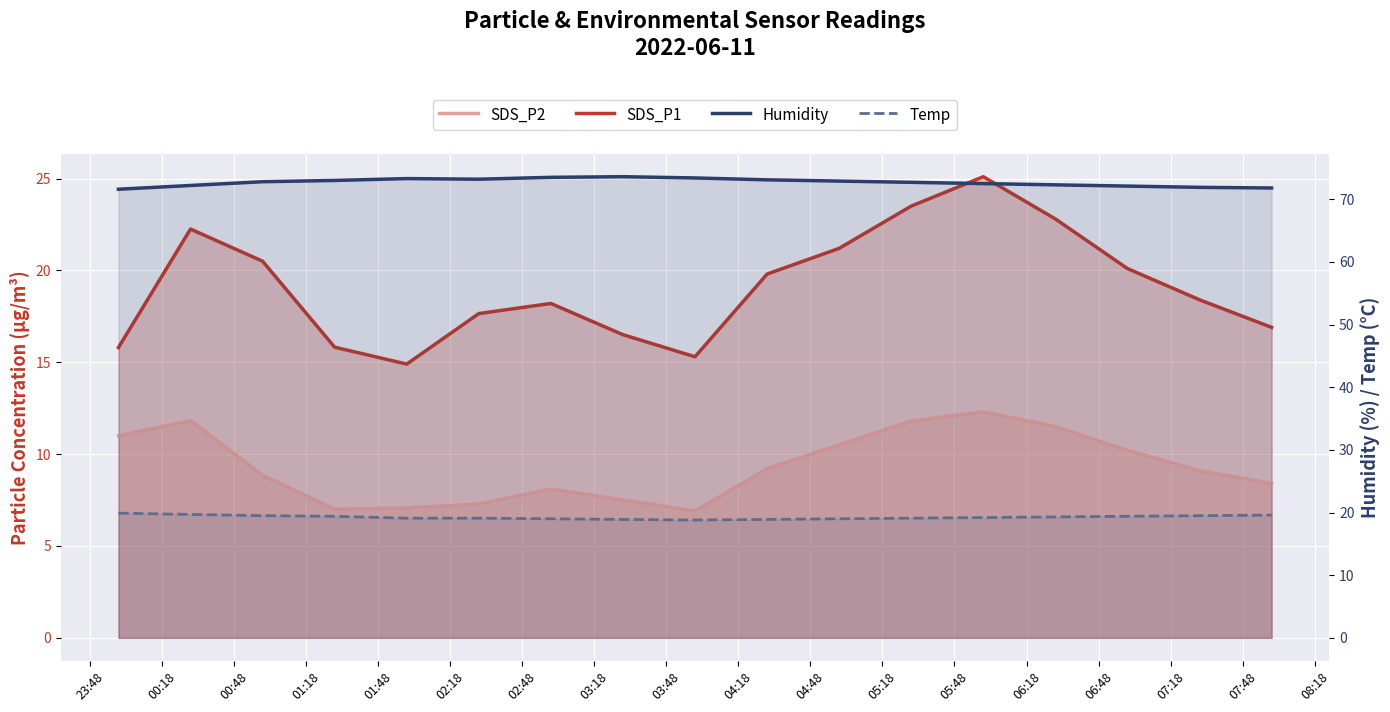

Which category has the highest value in the SDS_P1 series?

05:48